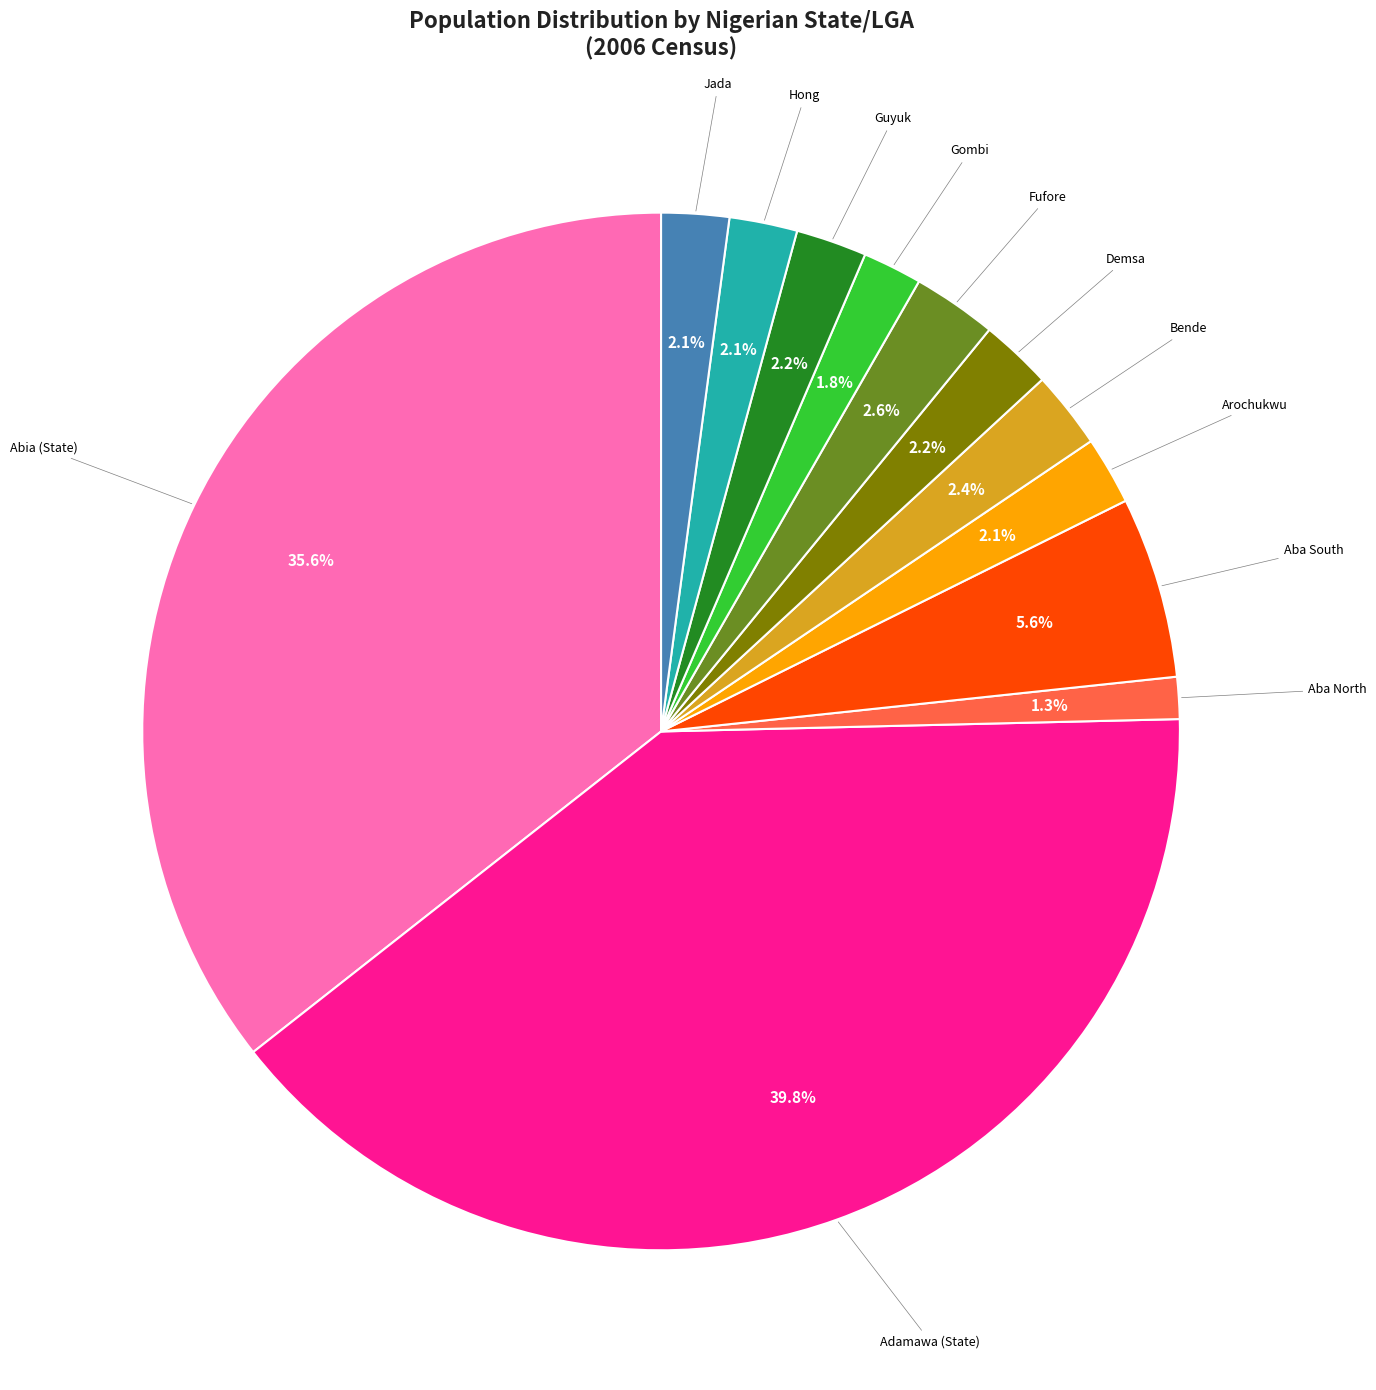

How much of the chart is everything except Guyuk?

97.8%